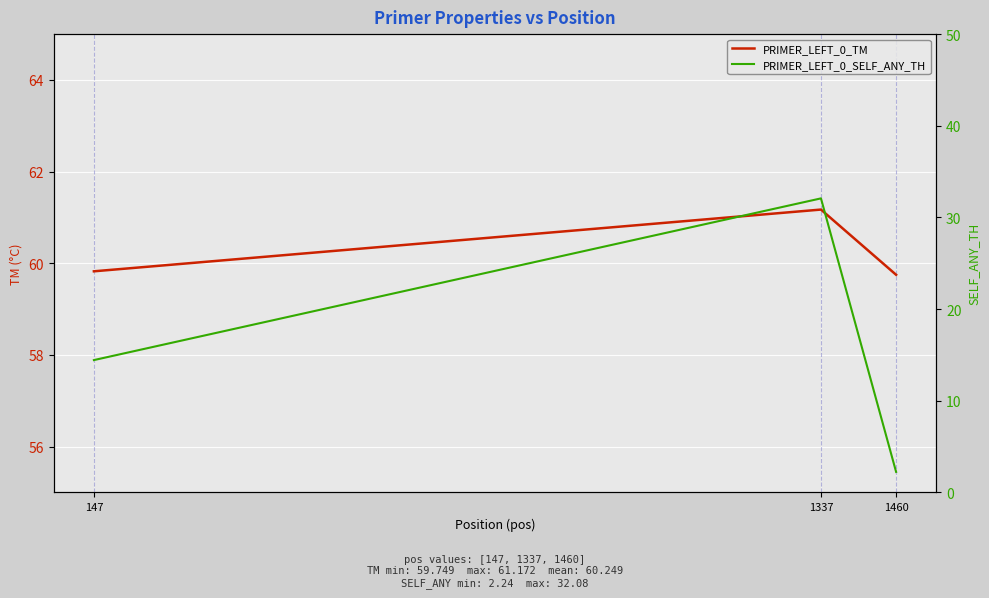

What is the spread (max minus min) of values at 147?

45.4